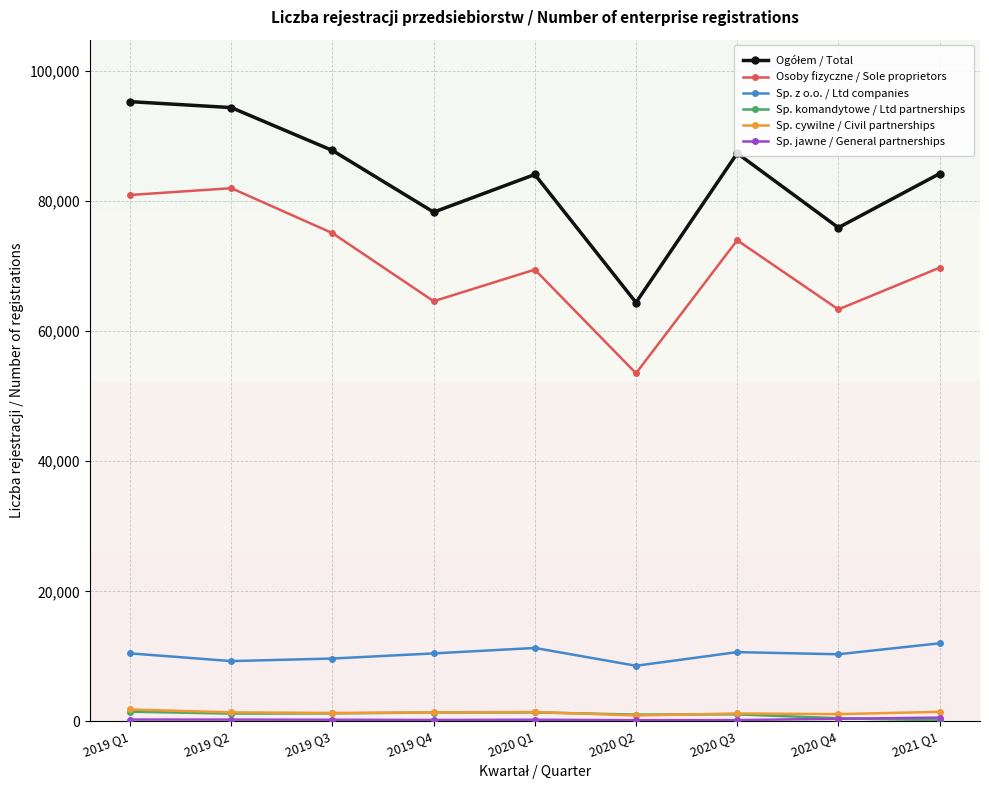

What is the highest value of the Sp. z o.o. / Ltd companies series?

12013